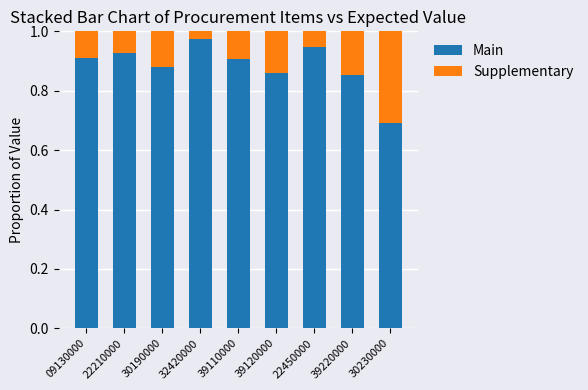

Is it true that Main equals 1.4 at 22210000?

False